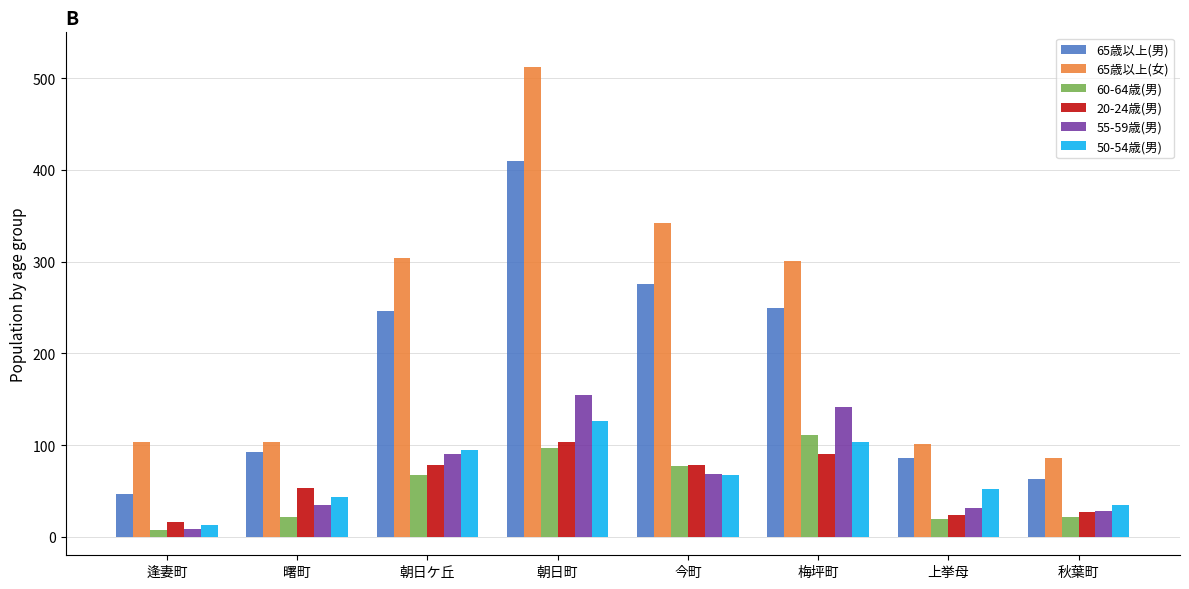

What is the maximum value for 65歳以上(男)?

410